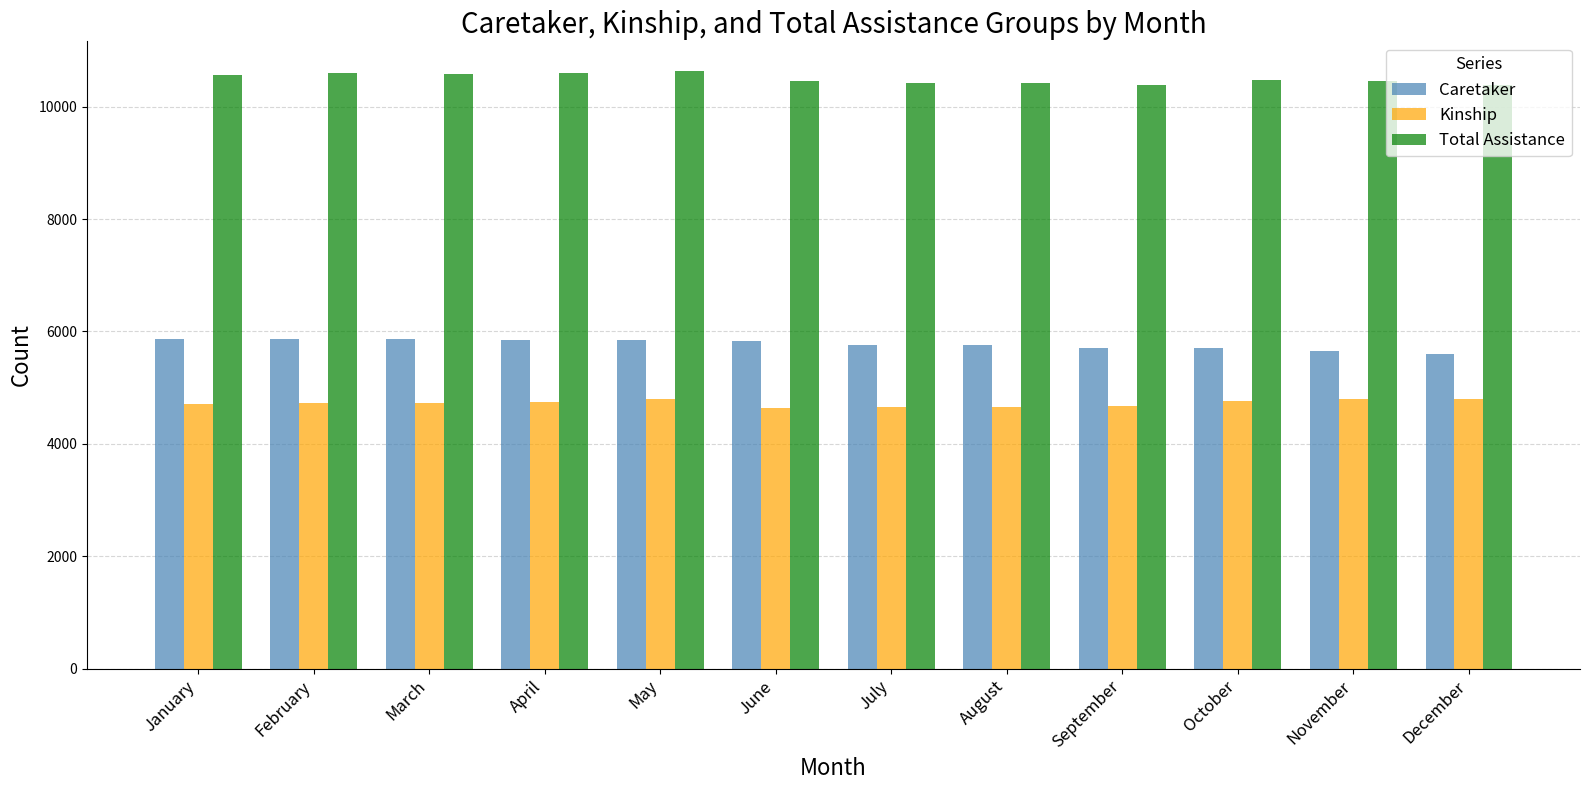

Rank the series at September from highest to lowest value.

Total Assistance, Caretaker, Kinship